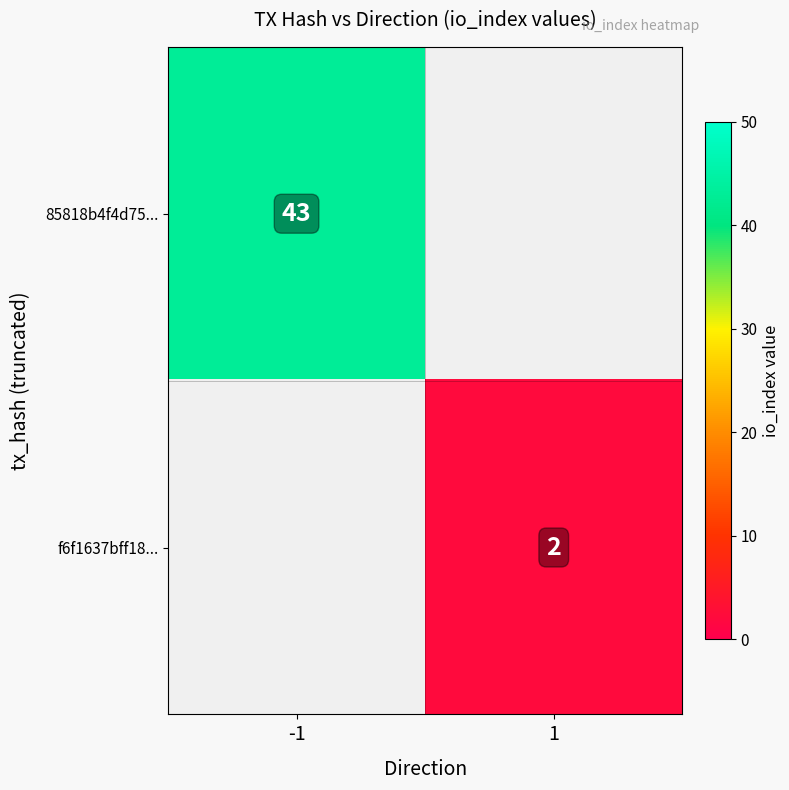

What is the greatest value displayed?

43.0